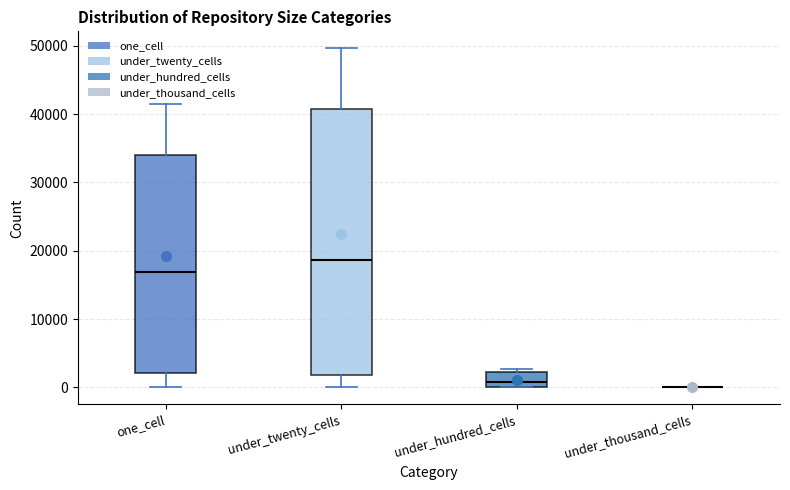

Reading left to right, transcribe this box plot: for each box, give where its median line is, the range the box spans, and where its two whiskers end, as read against the y-axis. The values are not printed on the chart, so give them approximately, as read against the axis.

one_cell: median 17000, box 2000 to 34000, whiskers 0 to 41000
under_twenty_cells: median 19000, box 2000 to 41000, whiskers 0 to 50000
under_hundred_cells: median 1000, box 0 to 2000, whiskers 0 to 3000
under_thousand_cells: box collapsed to a line at 0, whiskers 0 to 0